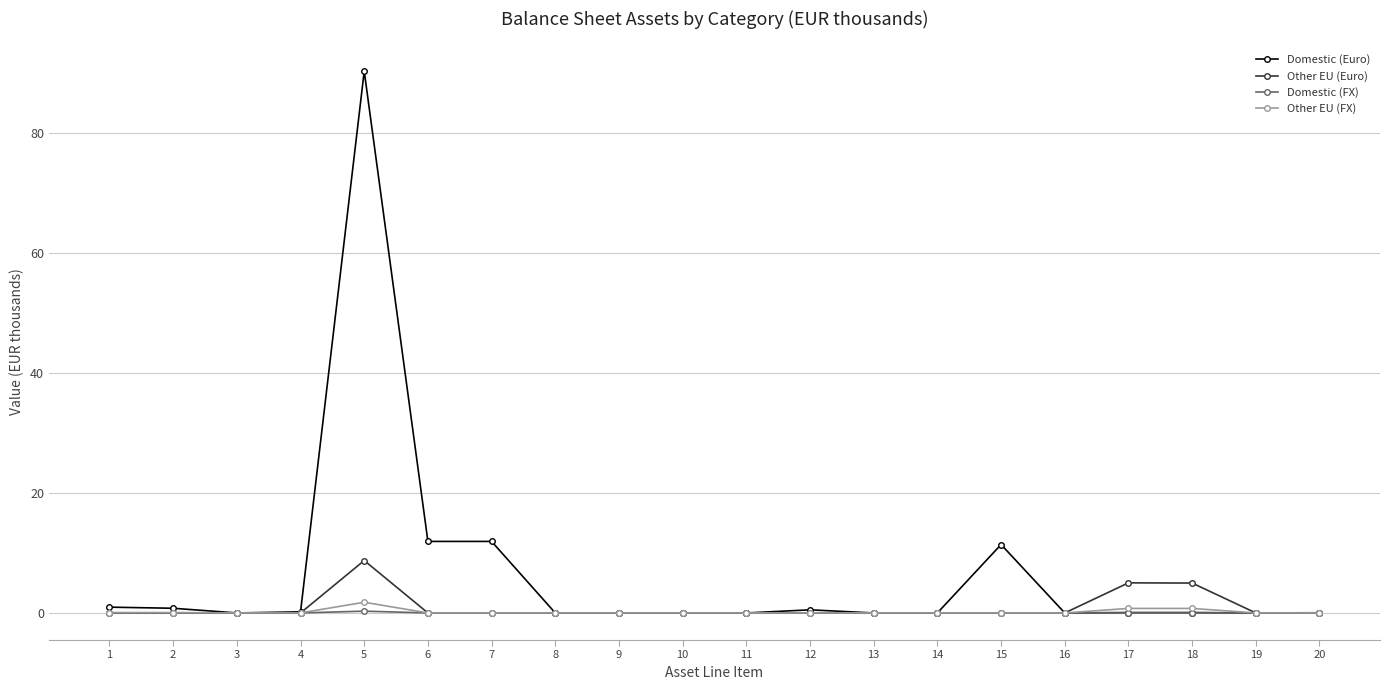

Is this an area chart (filled region under the line)?

No